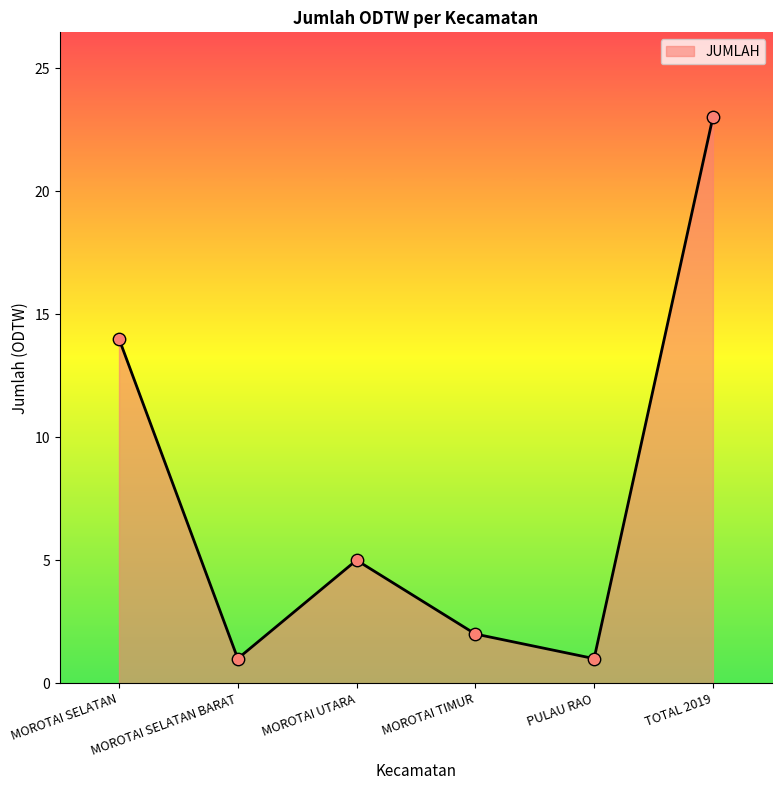

What is the ratio of the value at MOROTAI SELATAN BARAT to the value at MOROTAI UTARA?

0.2